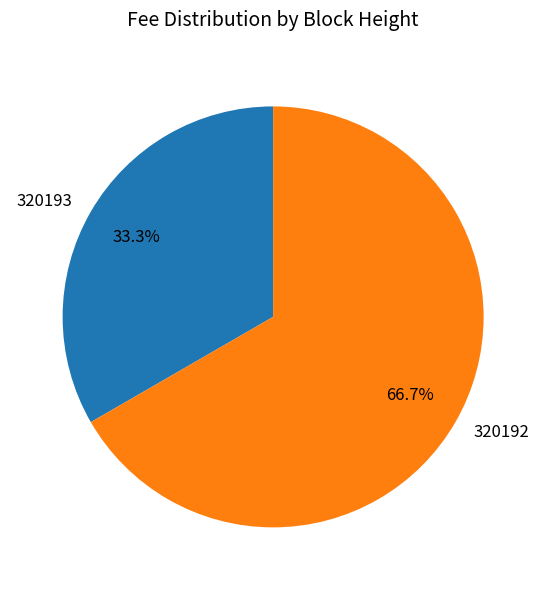

Do 320192 and 320193 together represent more than half of the pie?

Yes